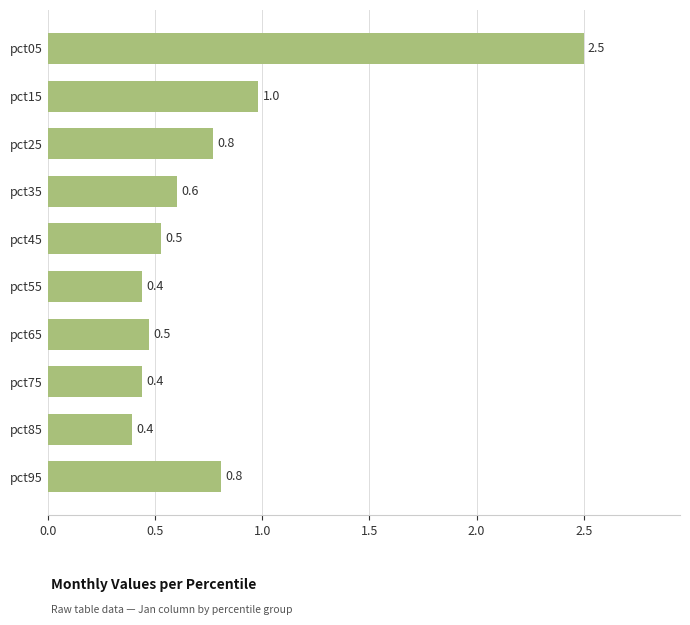

True or false: the data shows 0.5 at pct45.

True